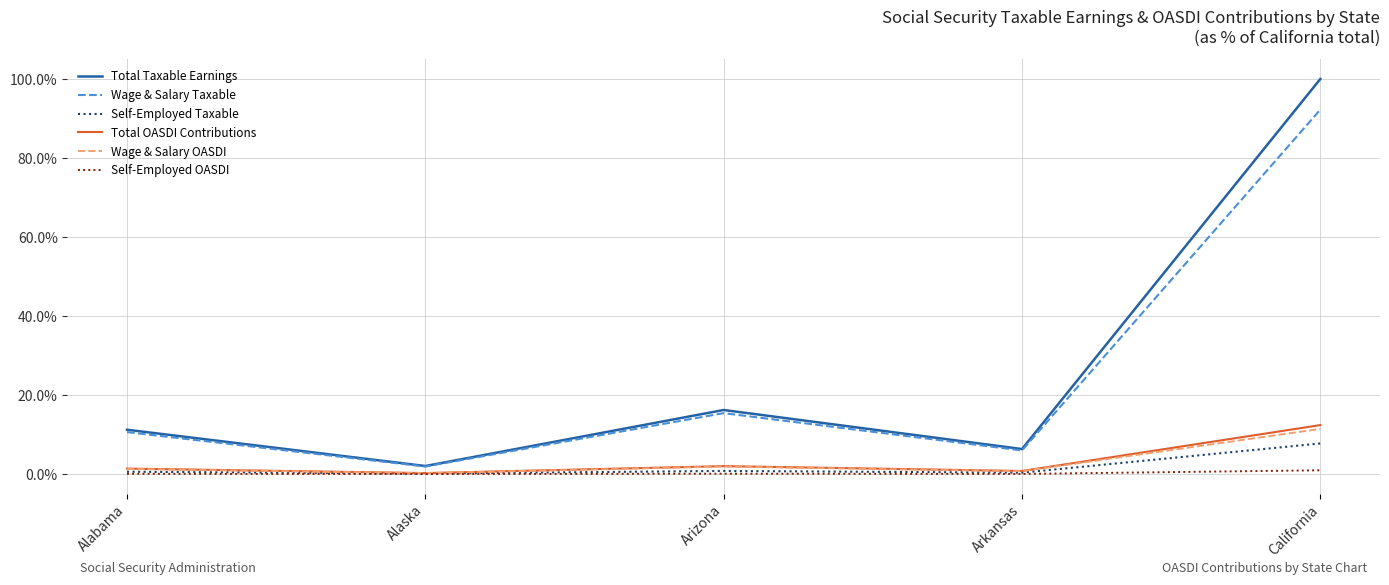

True or false: Wage & Salary Taxable and Total Taxable Earnings cross at least once.

False